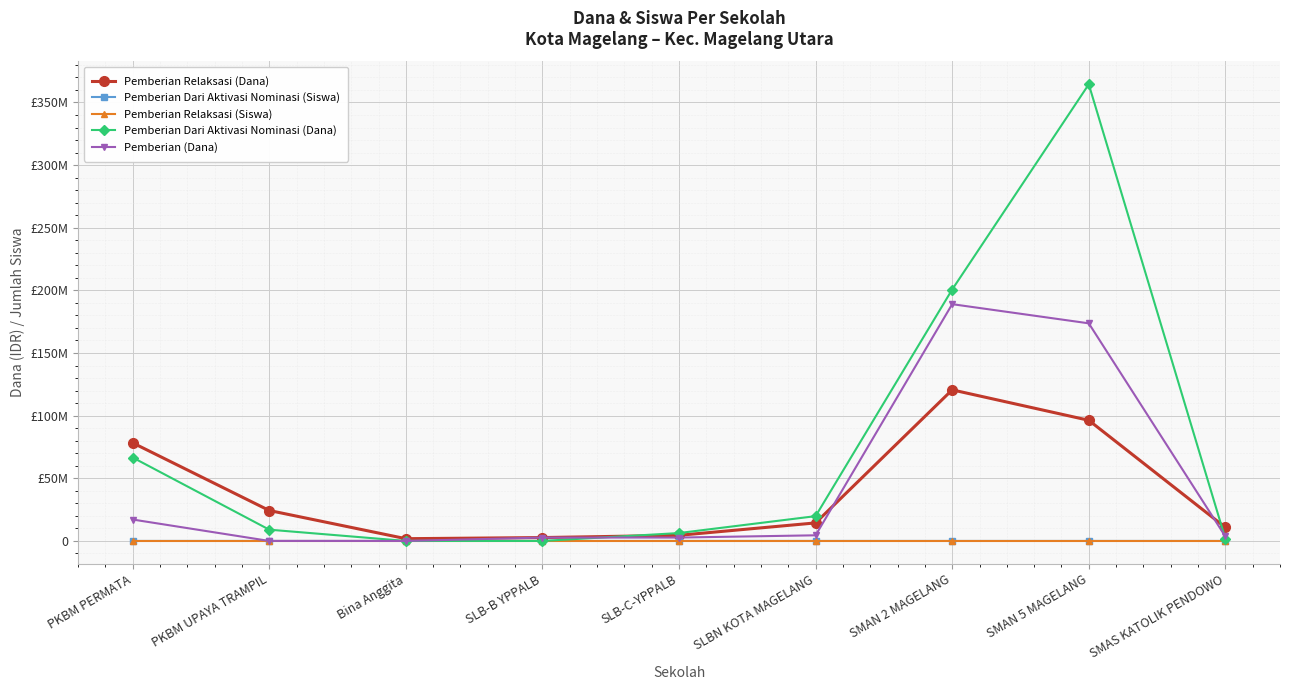

What is the label of the 1st point from the left?

PKBM PERMATA